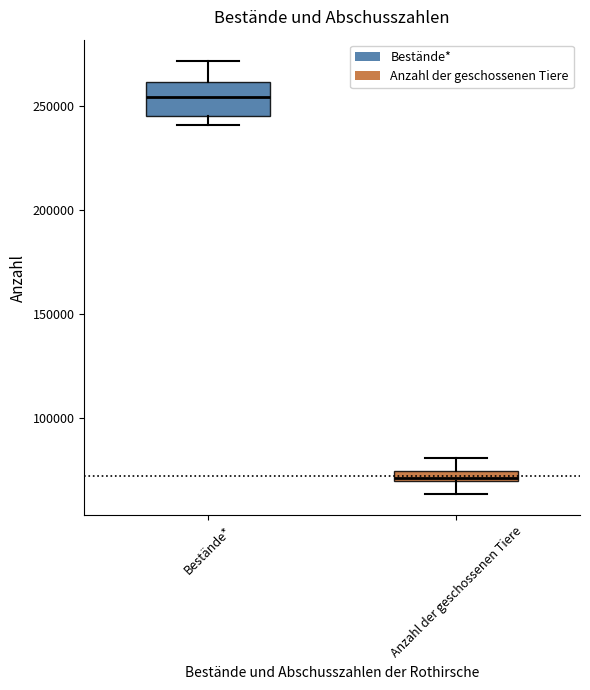

Which box has the highest median line?

Bestände*